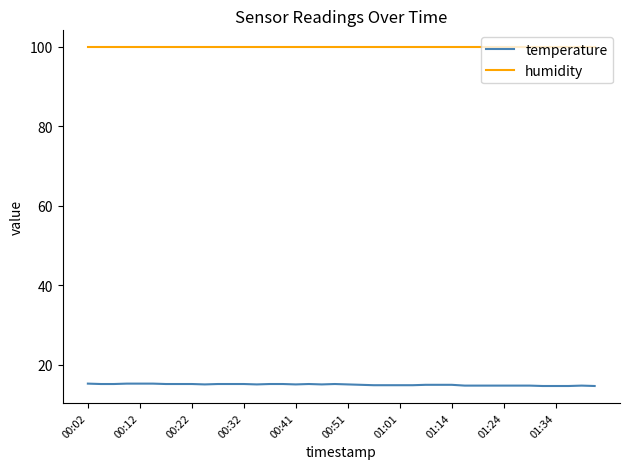

What is the lowest value of the temperature series?

14.6